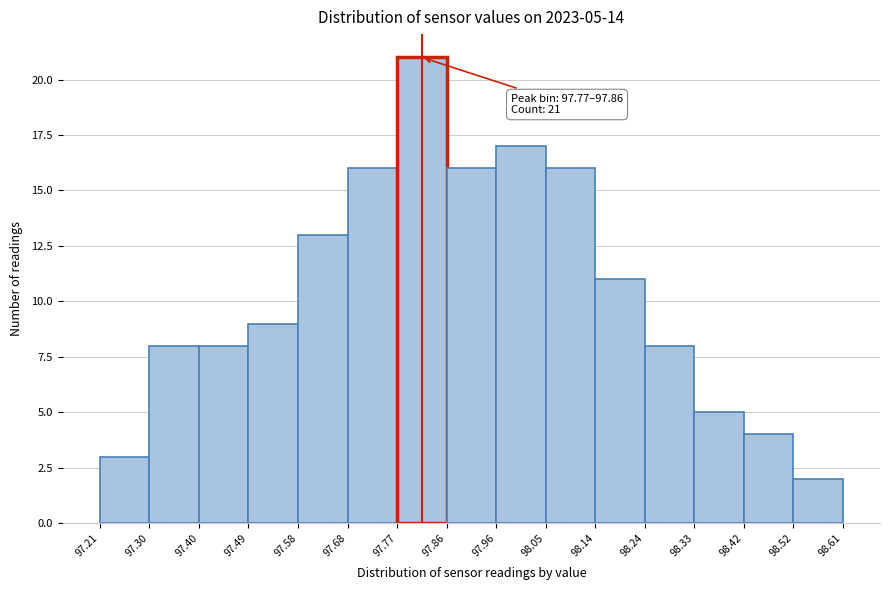

Over which range of the x-axis is the bar tallest?

97.77 to 97.86